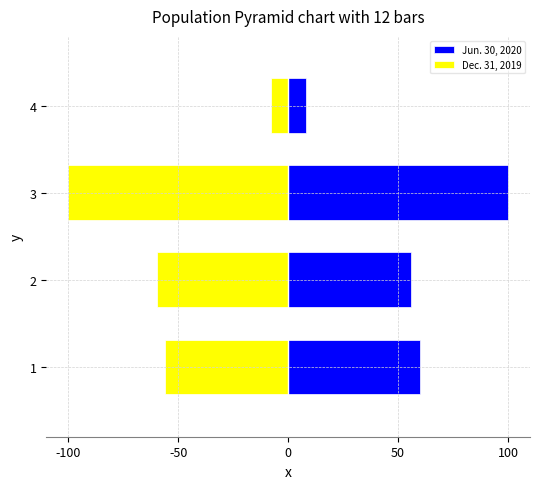

Which series changed the most between -100 and 50?

Jun. 30, 2020